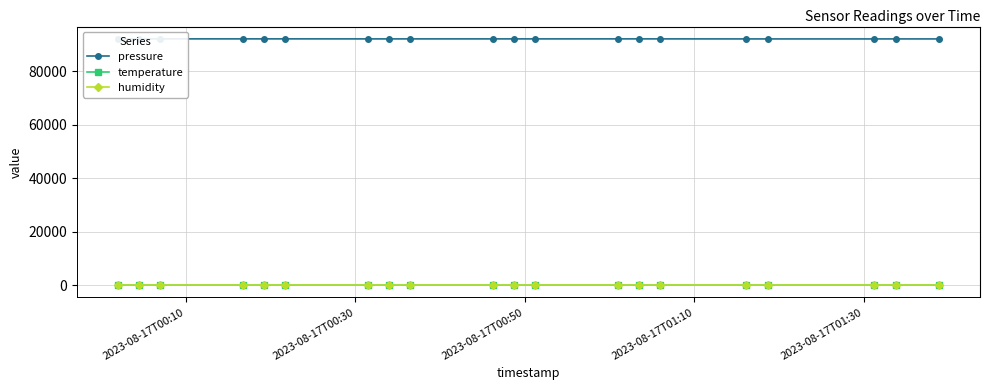

How many data points in humidity are less than 51?

8